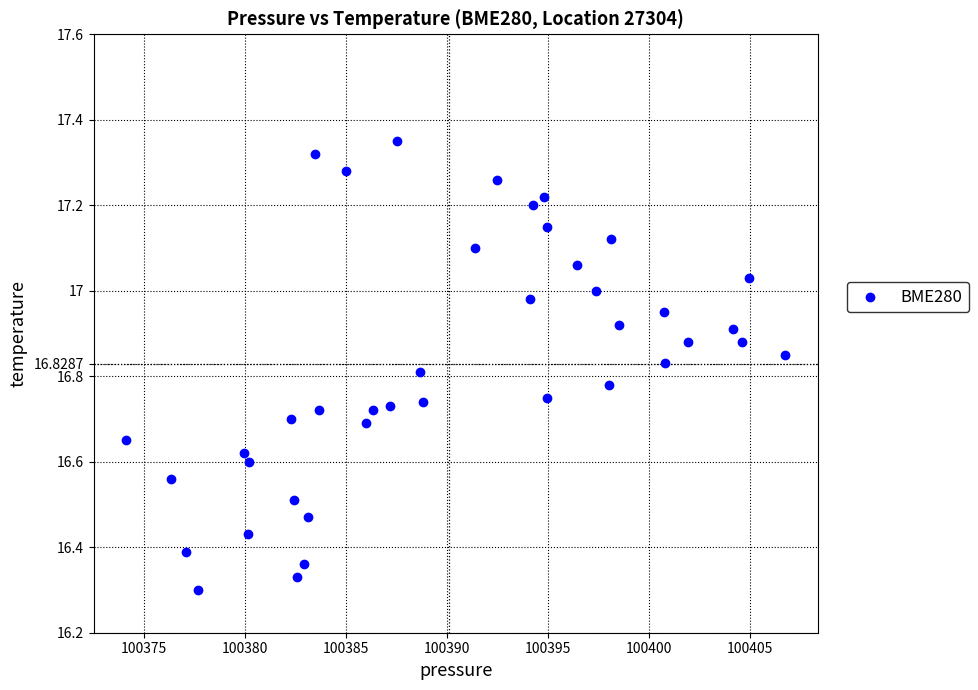

What is the range of X values (max minus min)?

32.6